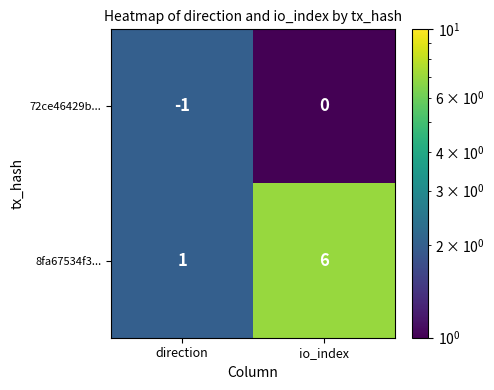

At which label is 72ce46429b... closest to 0?

io_index